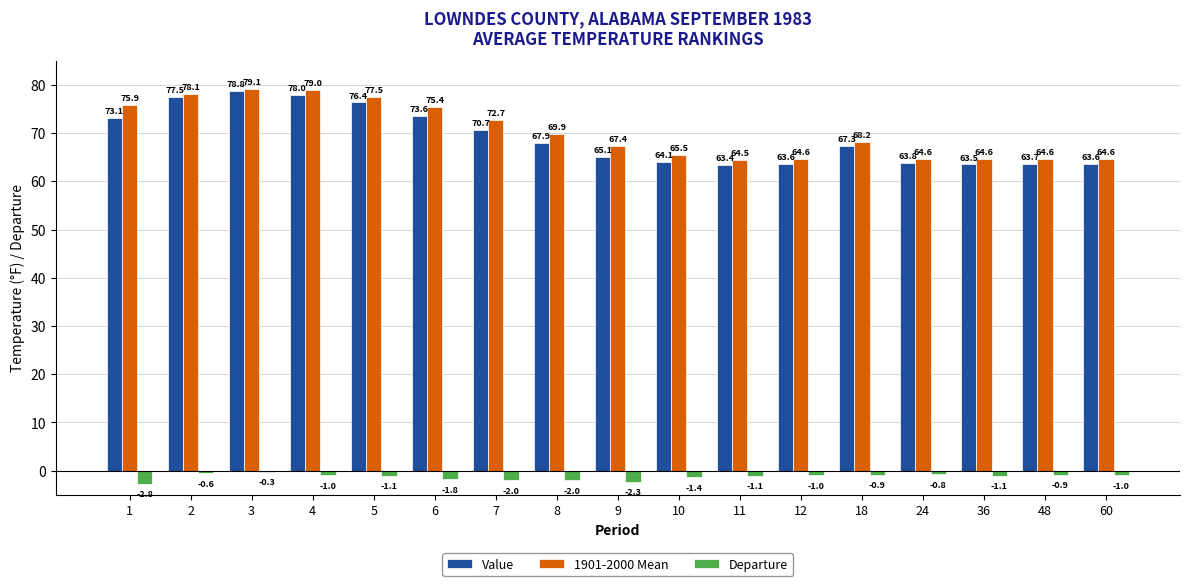

What is the average value of the Departure series?

-1.3